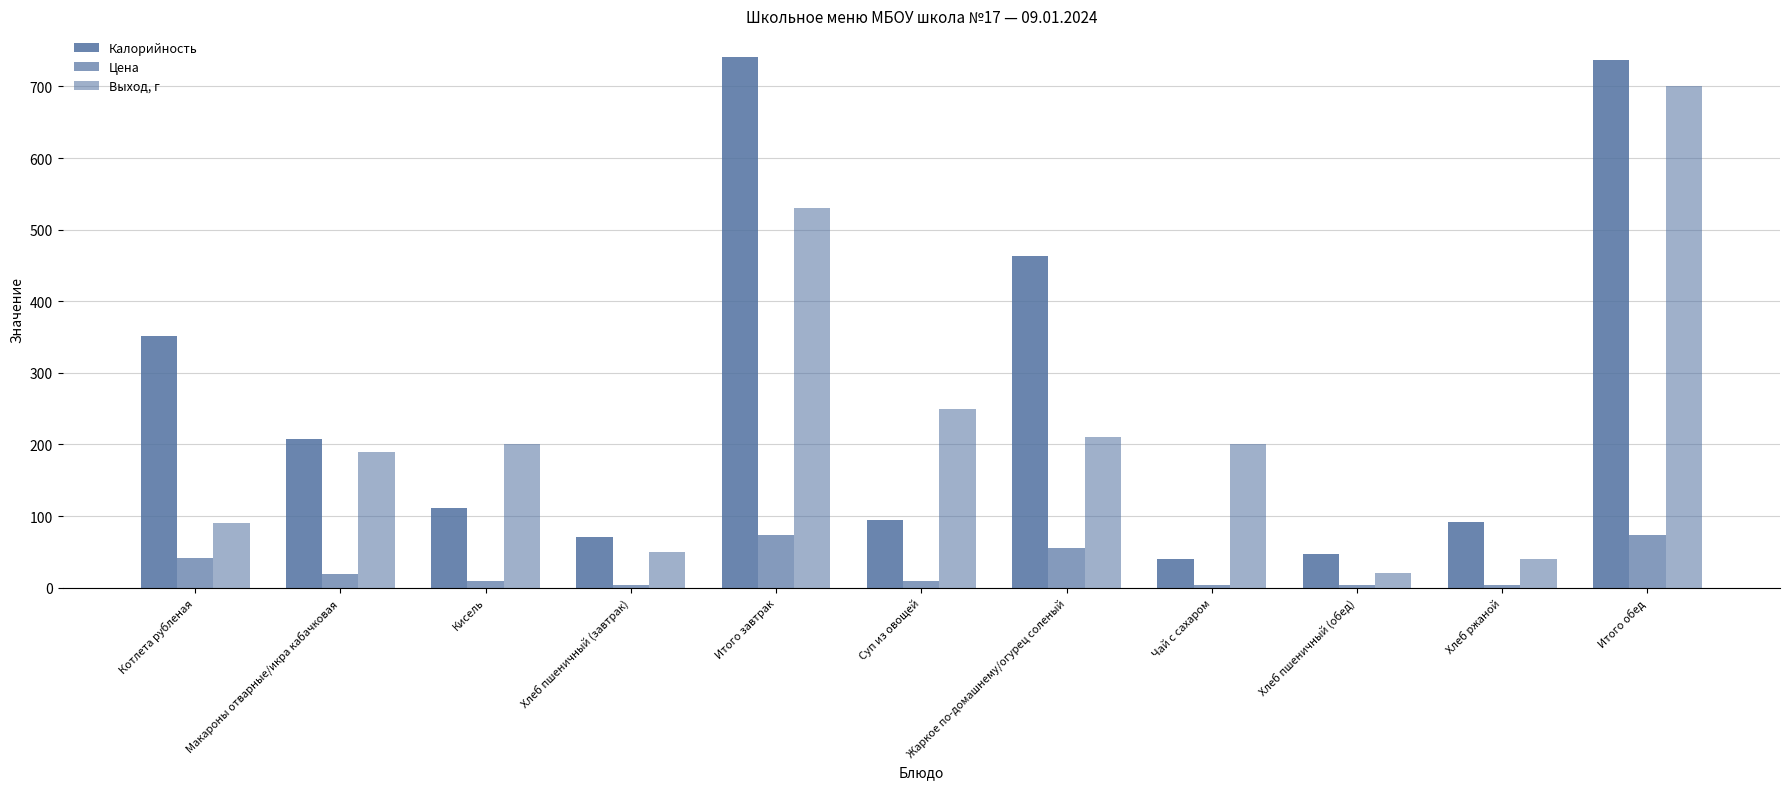

What is the total value across all series at Кисель?

320.6